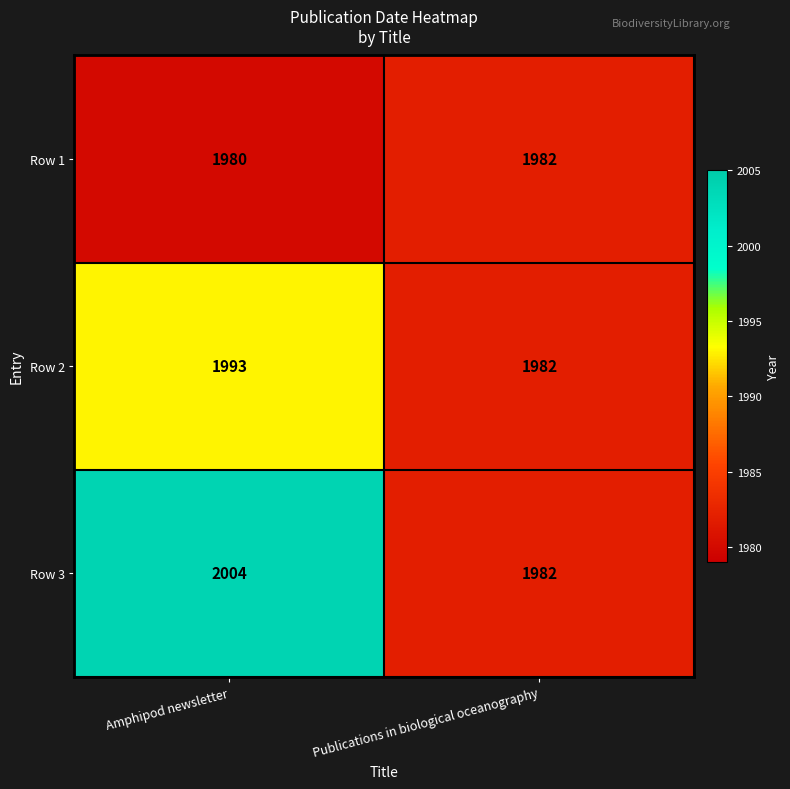

Rank the series by their average value, from lowest to highest.

Row 1, Row 2, Row 3